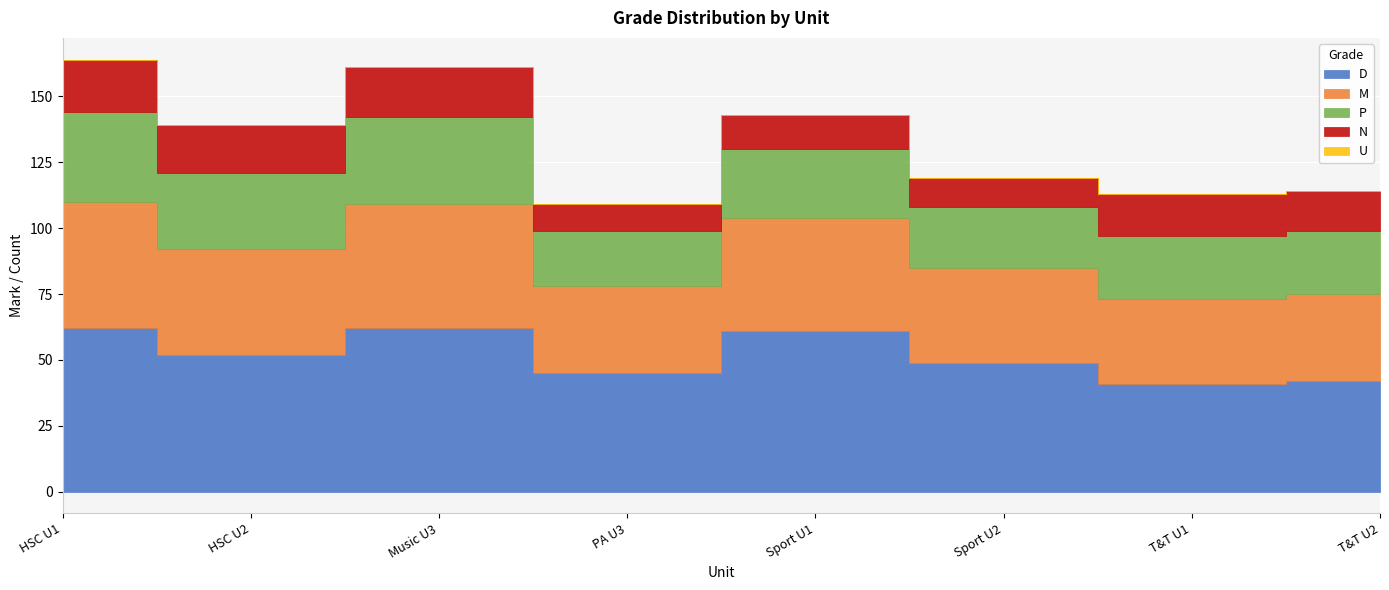

True or false: P has more than 1 interior local peaks.

True